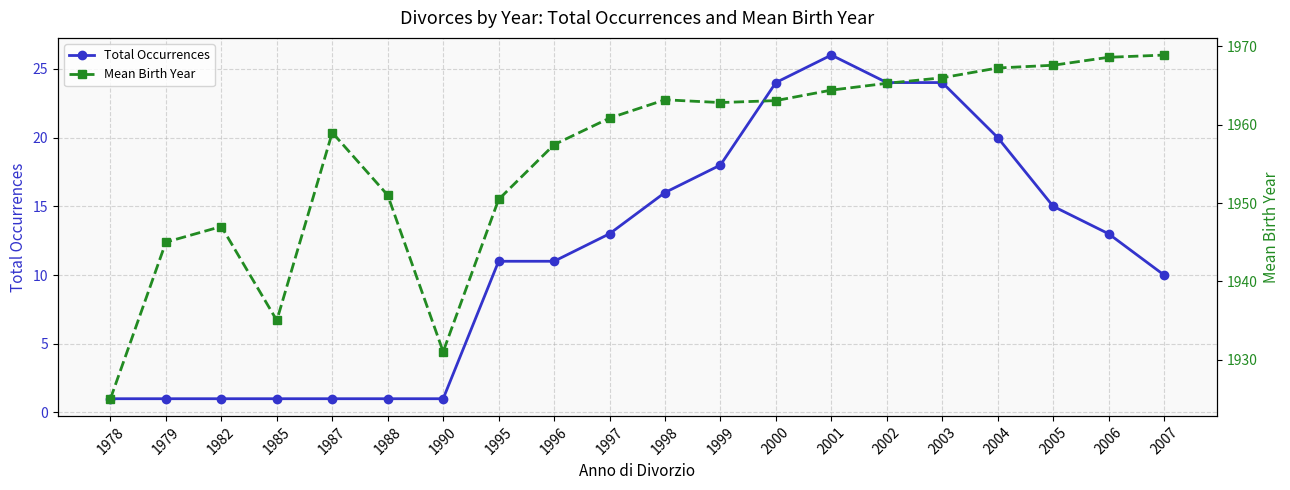

What is the average value of the Total Occurrences series?

11.6